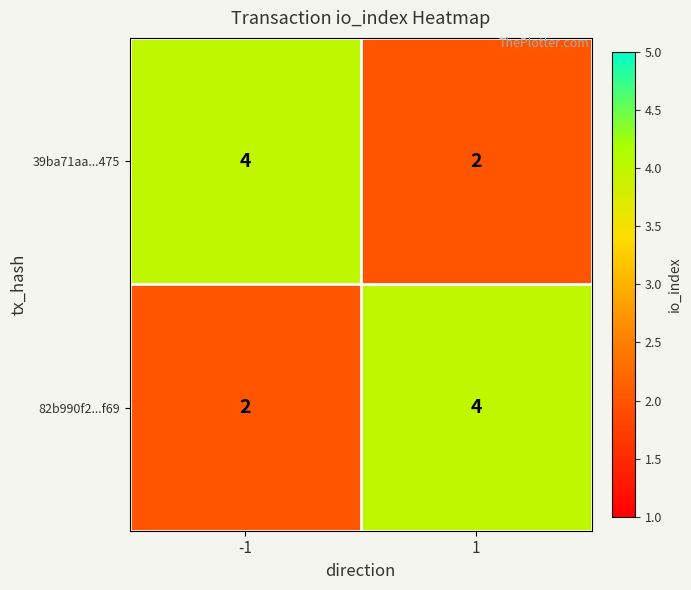

What value does the 82b990f2...f69 series have at 1?

4